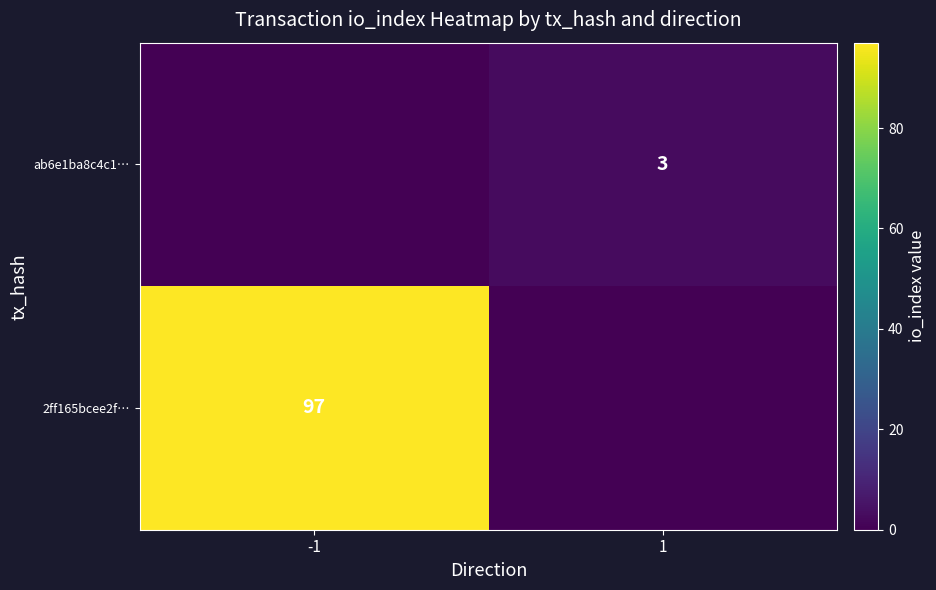

Between -1 and 1, which is larger?

-1